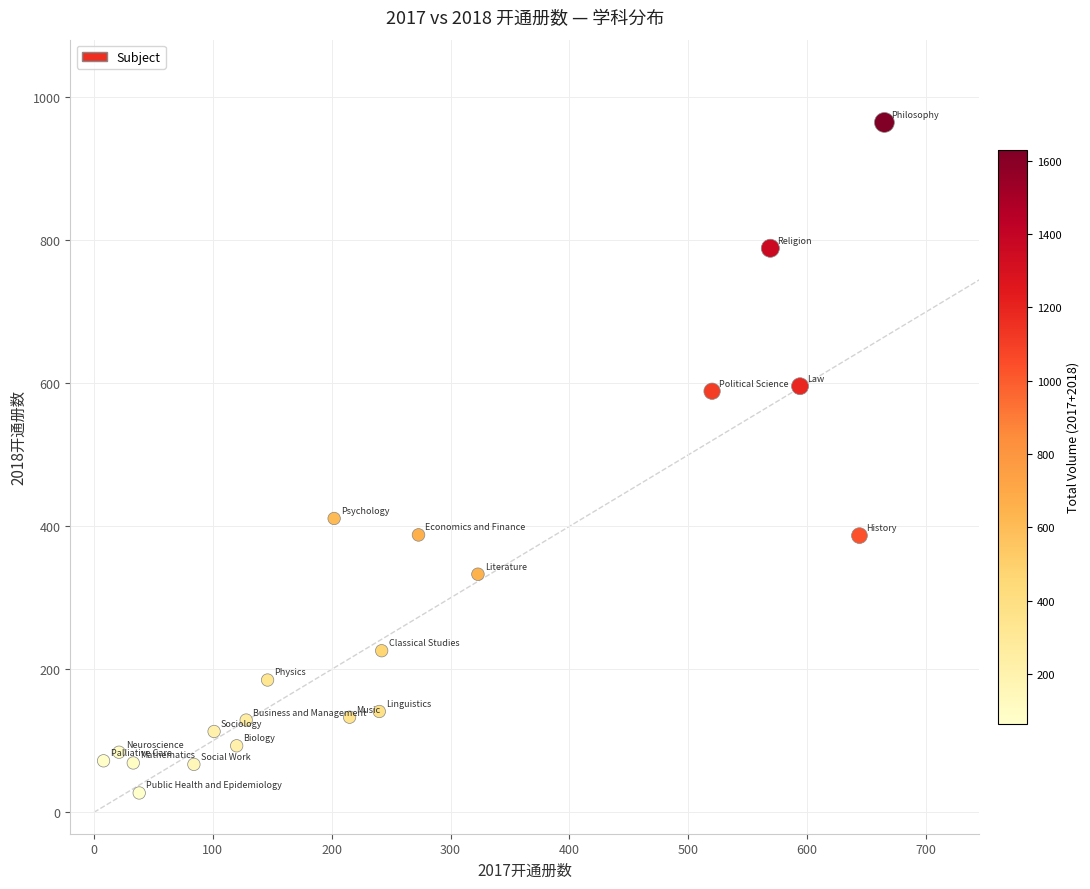

What is the range of X values (max minus min)?

657